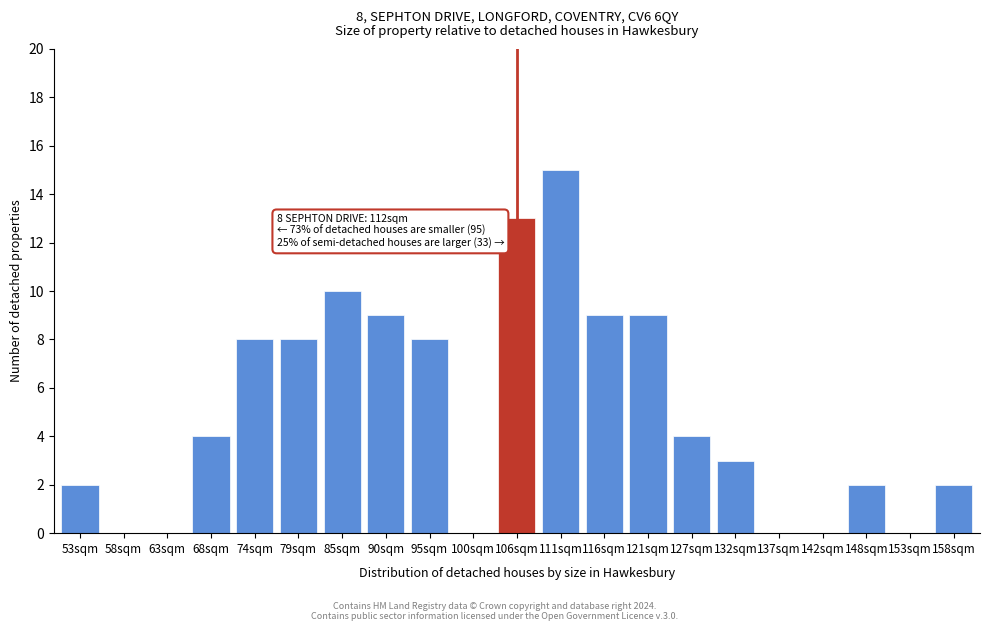

Reading left to right, extract all data points from this chart.

53sqm=2	58sqm=0	63sqm=0	68sqm=4	74sqm=8	79sqm=8	85sqm=10	90sqm=9	95sqm=8	100sqm=0	106sqm=13	111sqm=15	116sqm=9	121sqm=9	127sqm=4	132sqm=3	137sqm=0	142sqm=0	148sqm=2	153sqm=0	158sqm=2